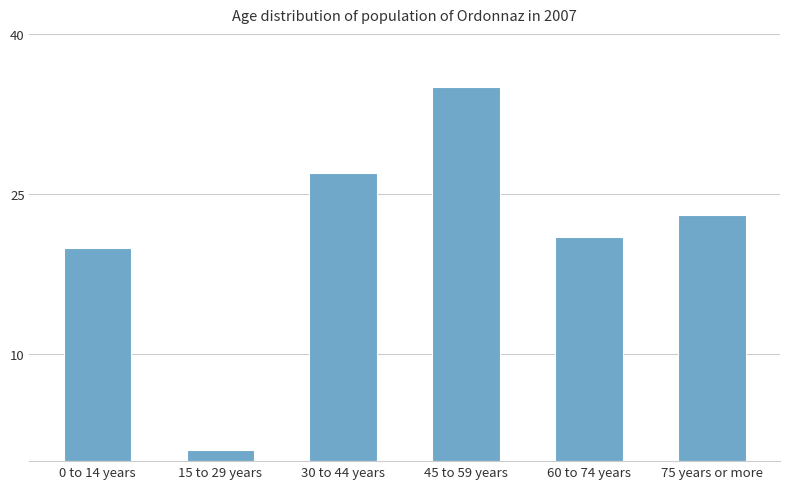

At which category does the chart reach its peak across all series?

45 to 59 years